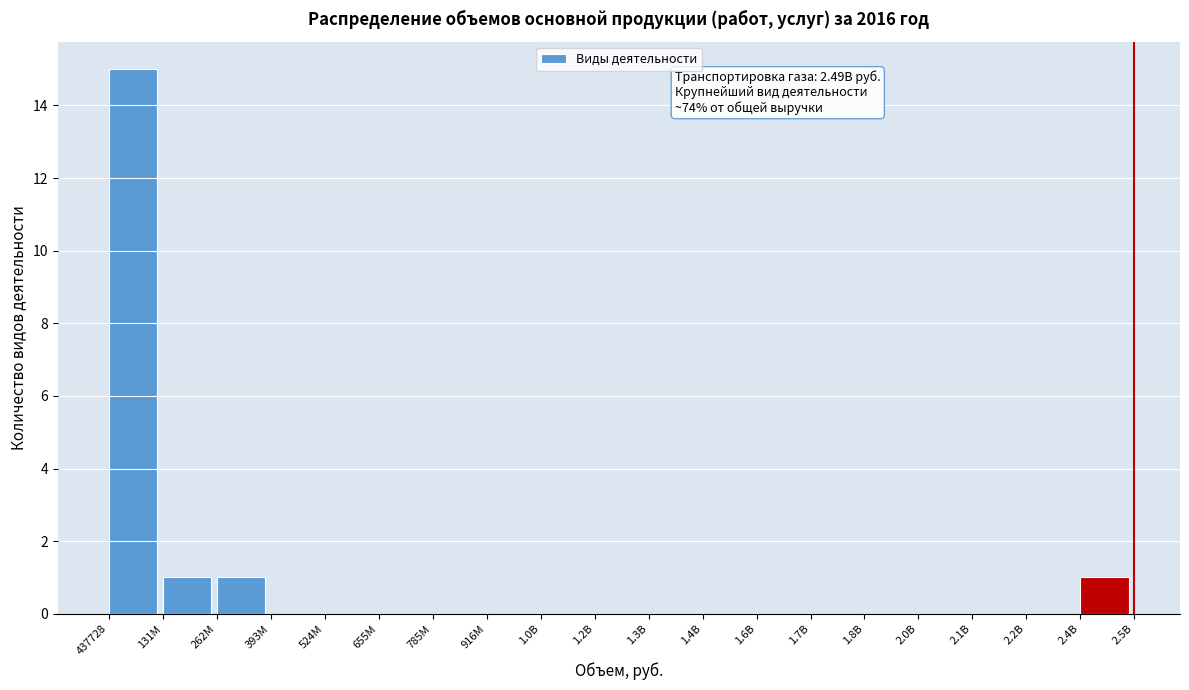

Reading right to left, extract all data points from this chart.

2.4B=1	2.2B=0	2.1B=0	2.0B=0	1.8B=0	1.7B=0	1.6B=0	1.4B=0	1.3B=0	1.2B=0	1.0B=0	916M=0	785M=0	655M=0	524M=0	393M=0	262M=1	131M=1	437728=15